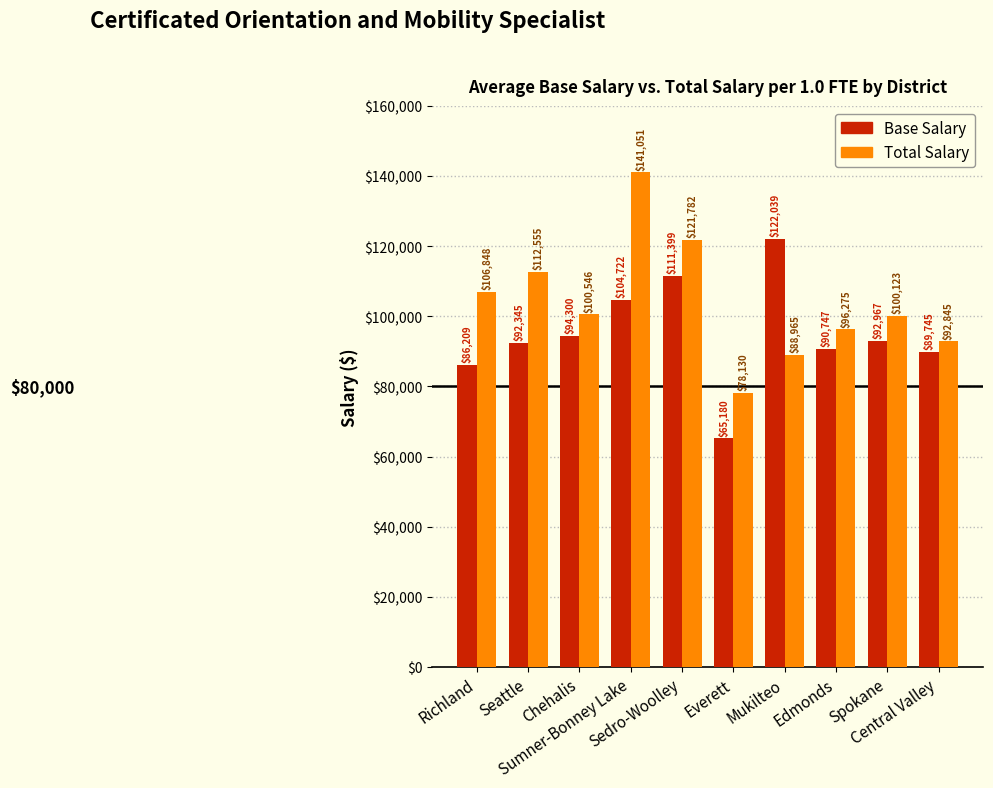

The Total Salary series shows 92845 at Central Valley. True or false?

True